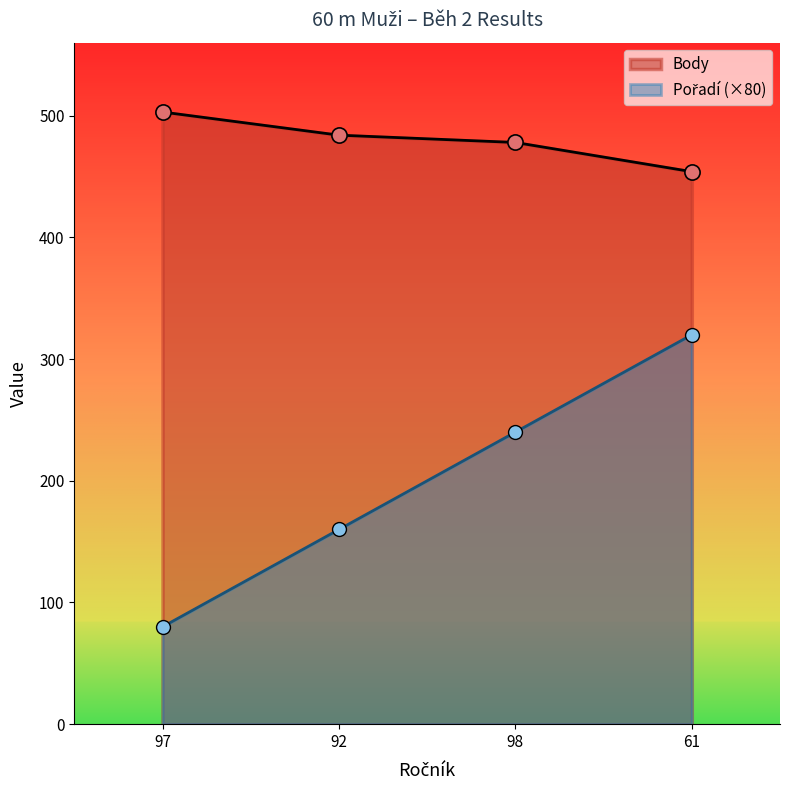

Which series has the widest spread of Y values?

Pořadí